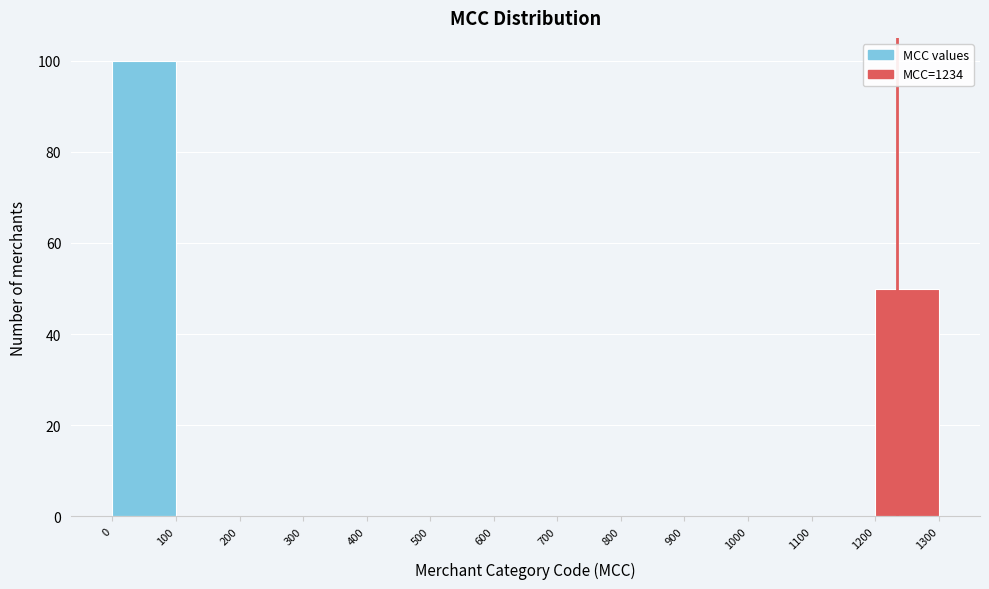

Over which range of the x-axis is the bar tallest?

0 to 100